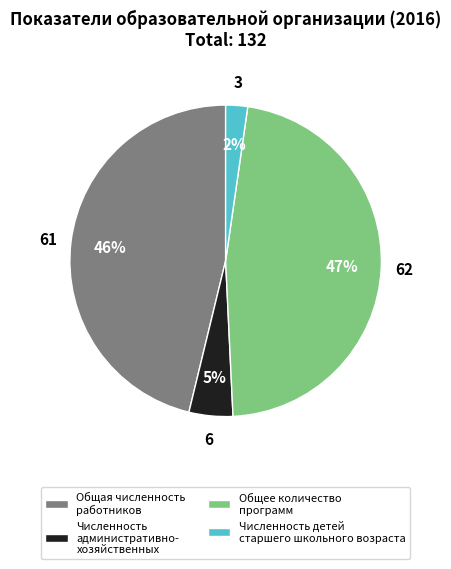

How many segments does this pie chart have?

4